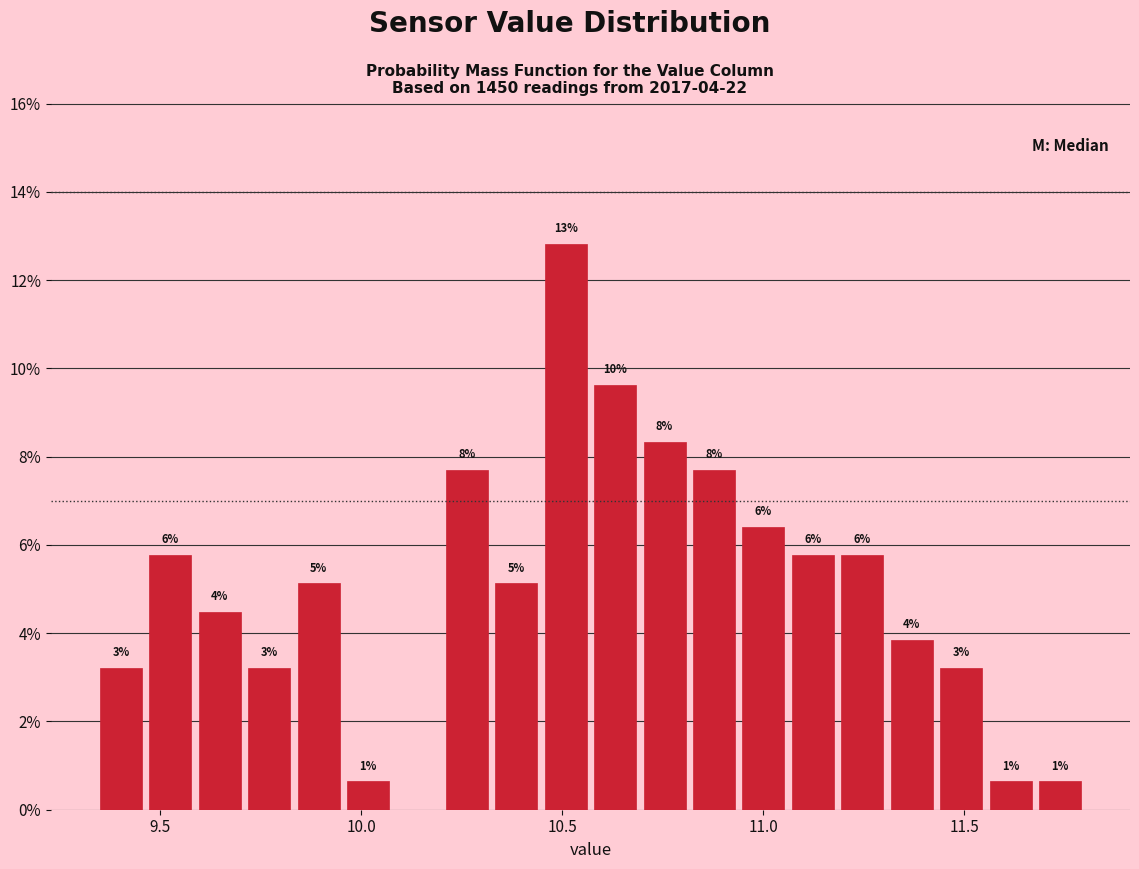

Around what value on the x-axis is the tallest bar? Give the approximate position of its centre, as read against the axis.

10.50